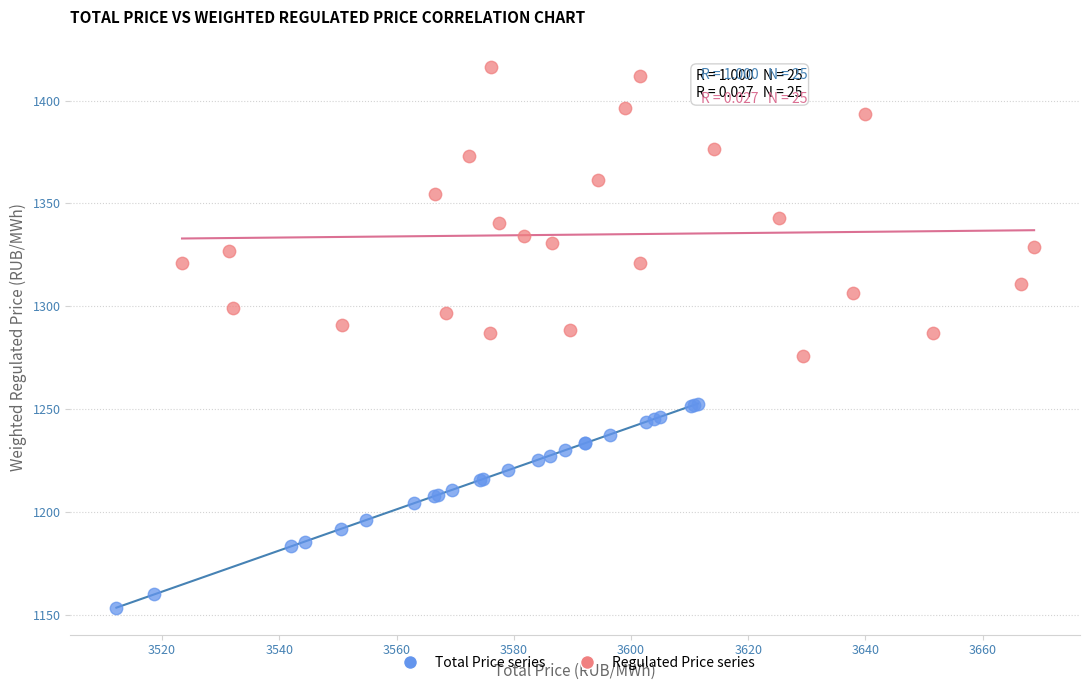

Which series contains the lowest Y value?

Total Price series